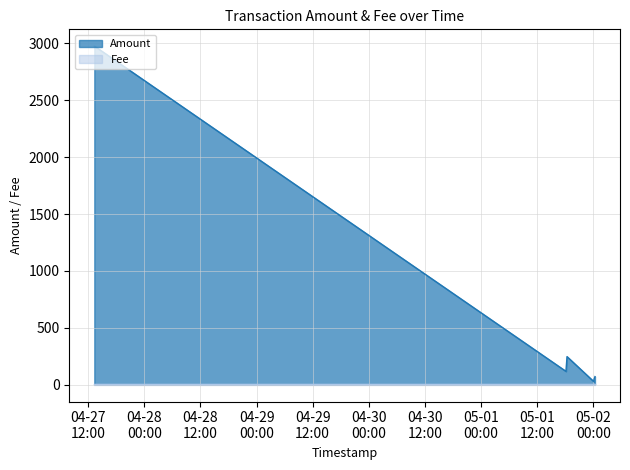

What is the smallest value displayed?

1.0